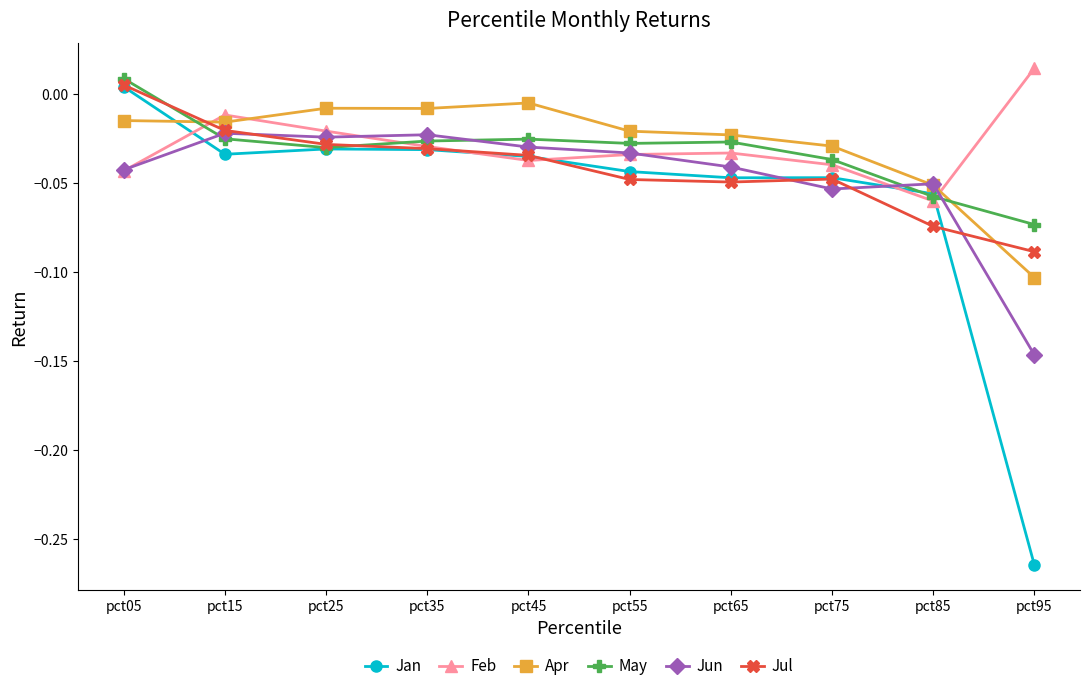

How many data points in May are less than 0?

9